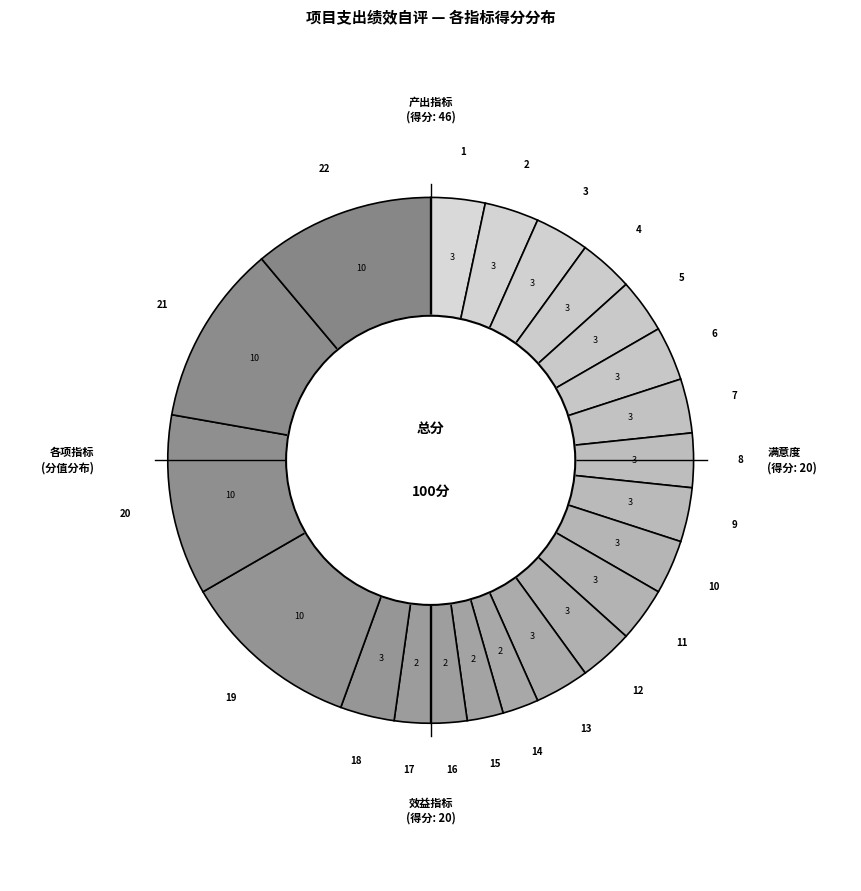

How many segments does this pie chart have?

22